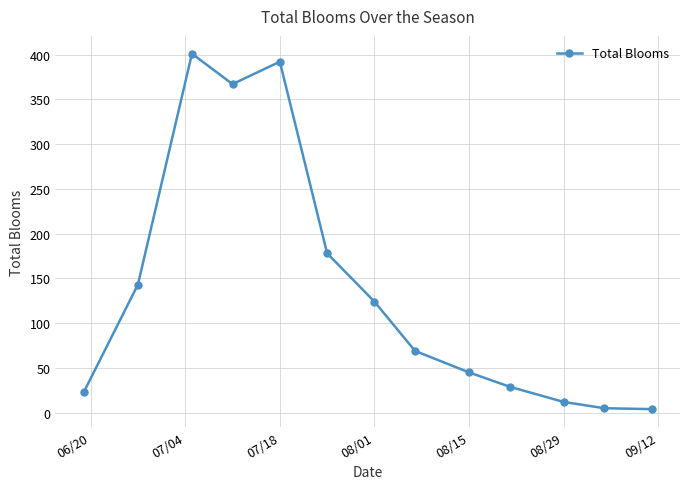

What is the maximum value shown in the chart?

401